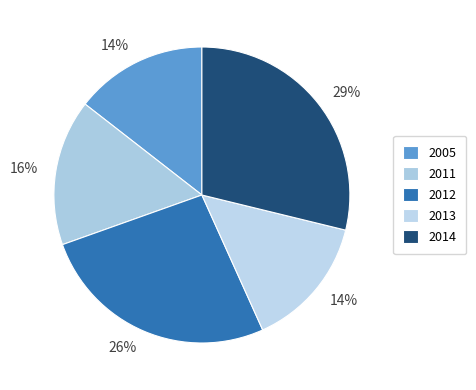

Which slice is the largest?

2014